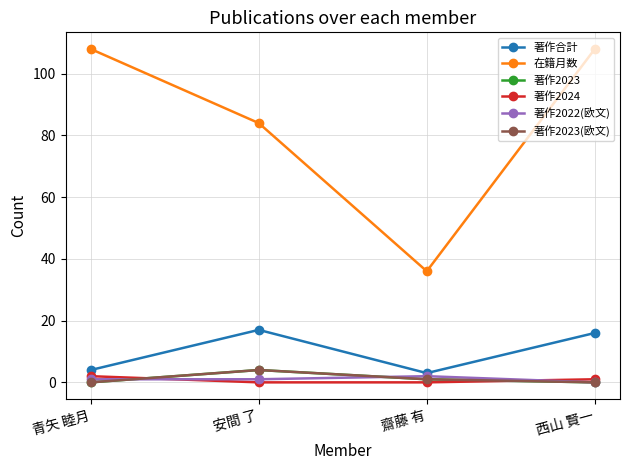

The value of 著作2022(欧文) at 青矢 睦月 is 1. True or false?

True